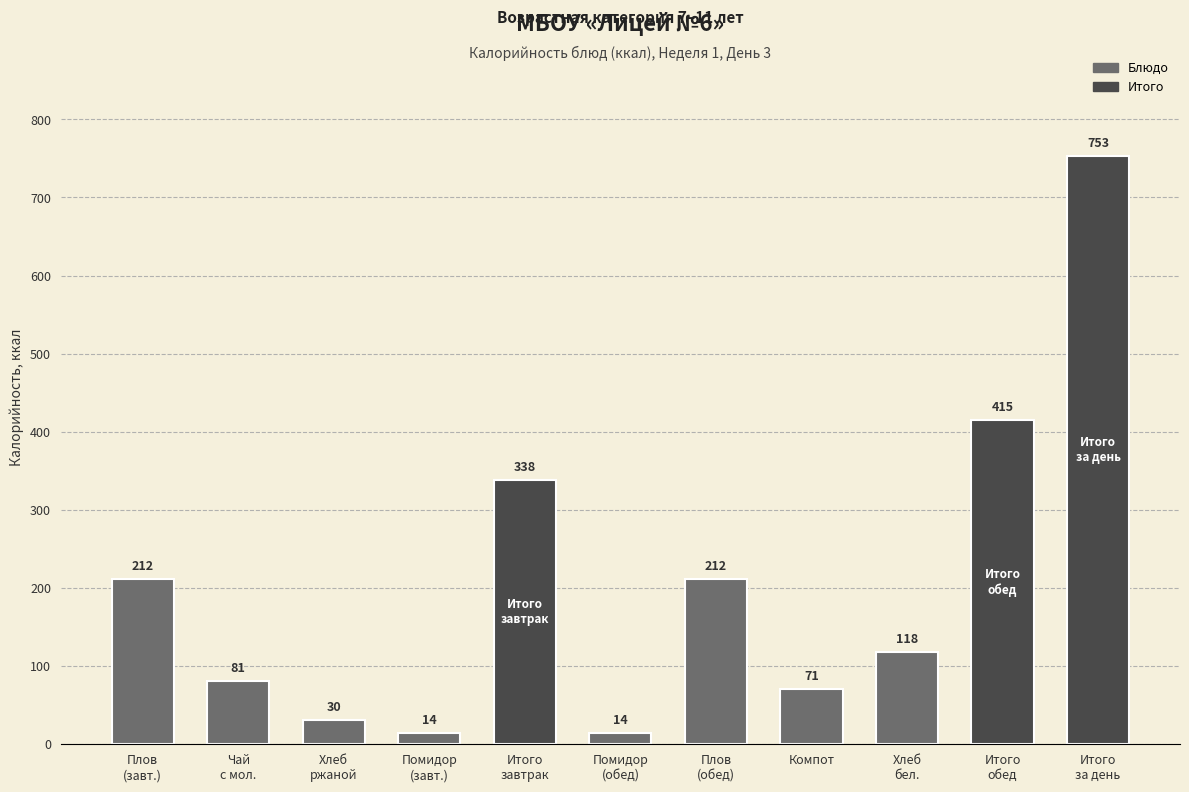

What is the value of the 6th bar from the left?

14.4